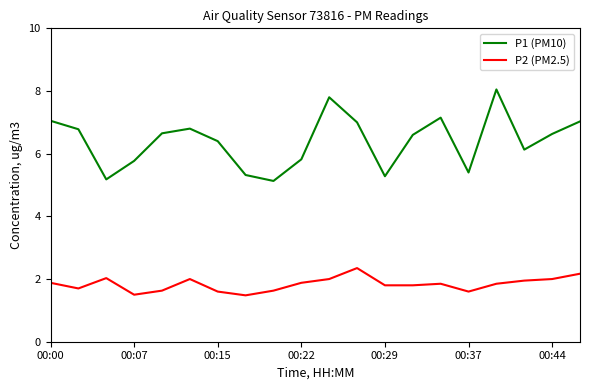

Which series has the widest spread of values?

P1 (PM10)